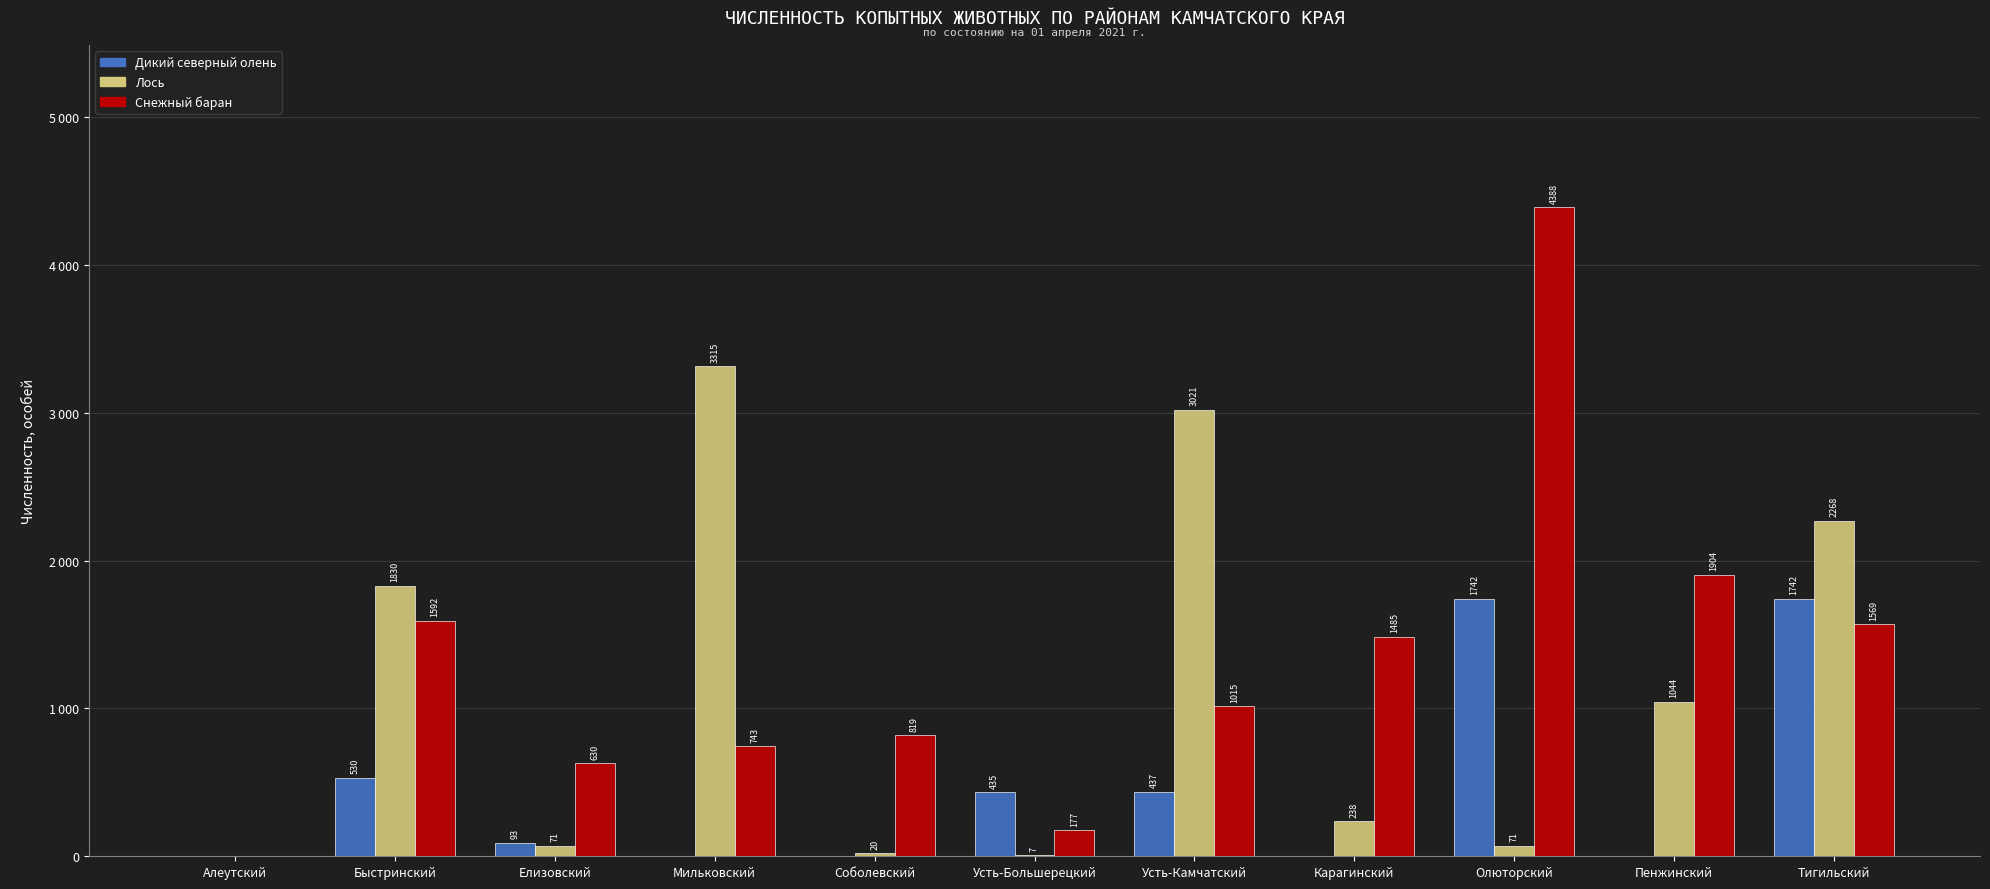

Rank the series by their maximum value, from lowest to highest.

Дикий северный олень, Лось, Снежный баран